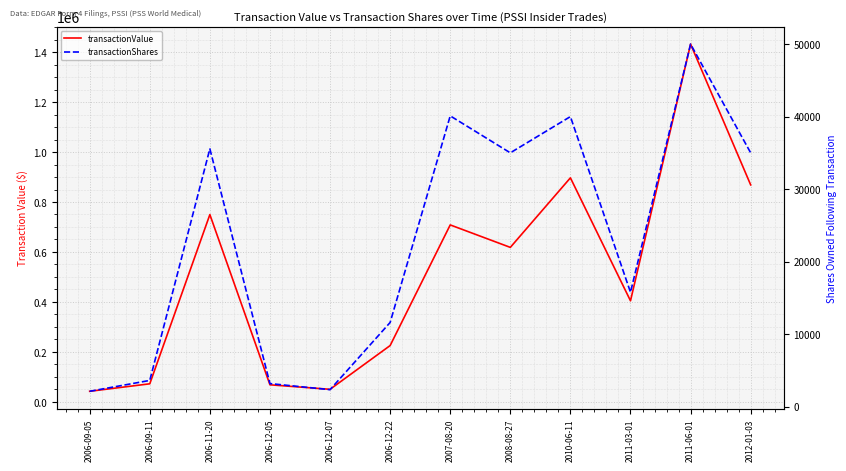

List the series in order of their peak value, highest first.

transactionValue, transactionShares